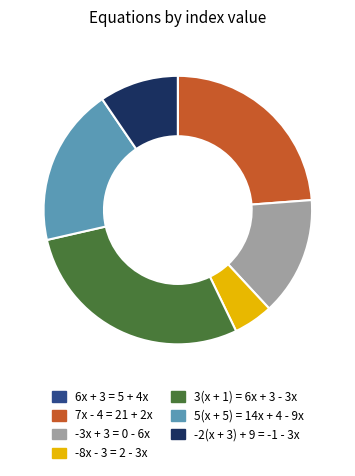

Is it true that -8x - 3 = 2 - 3x is 5% of the pie?

True